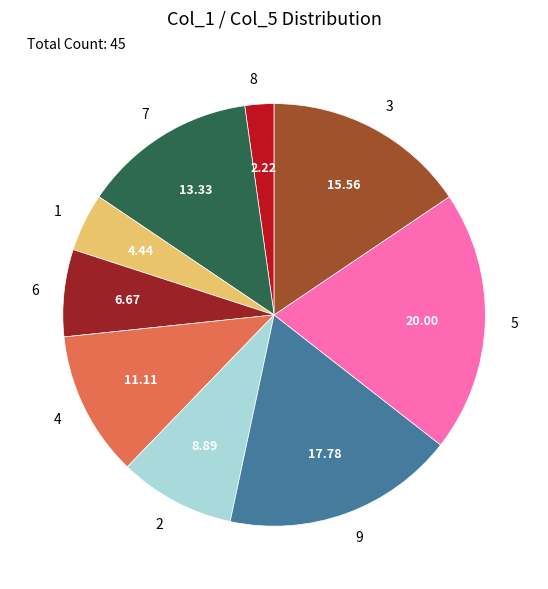

Is there any slice that represents more than half of the pie?

No